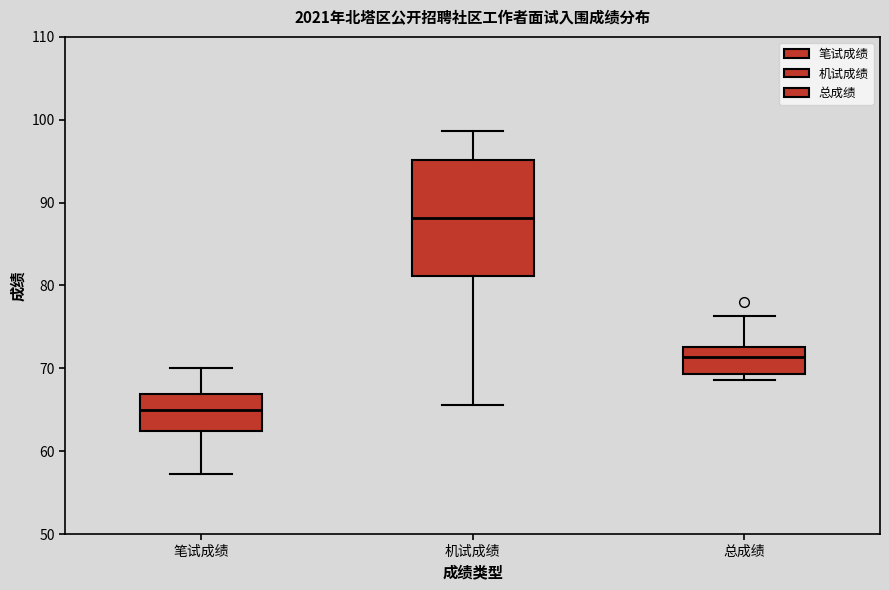

Comparing the boxes themselves (not the whiskers), which one is the tallest?

机试成绩